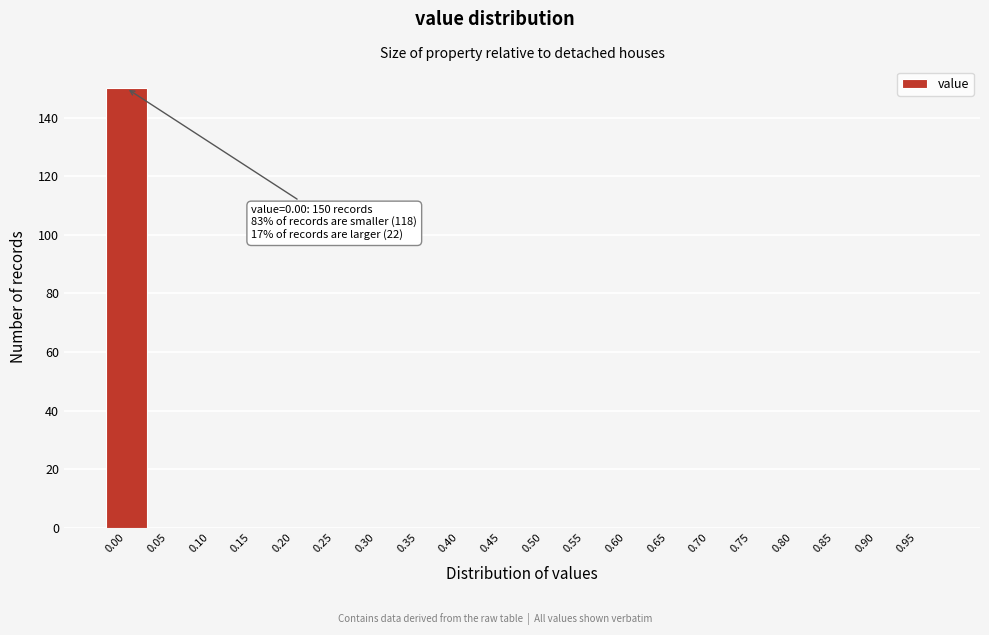

Reading left to right, what are all the values shown in this chart?

0.00=150	0.05=0	0.10=0	0.15=0	0.20=0	0.25=0	0.30=0	0.35=0	0.40=0	0.45=0	0.50=0	0.55=0	0.60=0	0.65=0	0.70=0	0.75=0	0.80=0	0.85=0	0.90=0	0.95=0